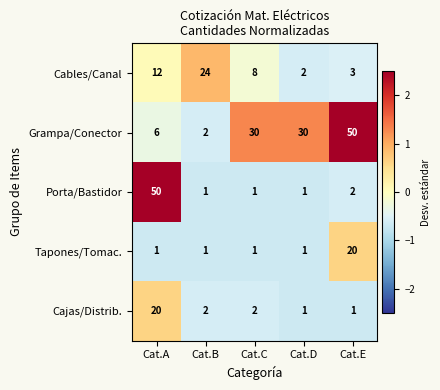

Between Cat.A and Cat.C, which series saw the biggest shift?

Porta/Bastidor